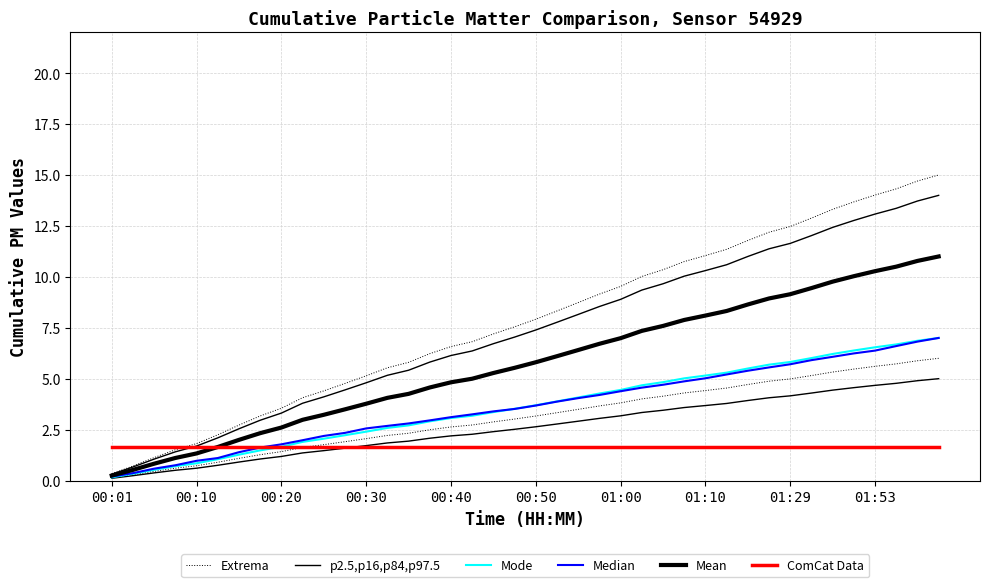

How many distinct data groups are displayed?

6